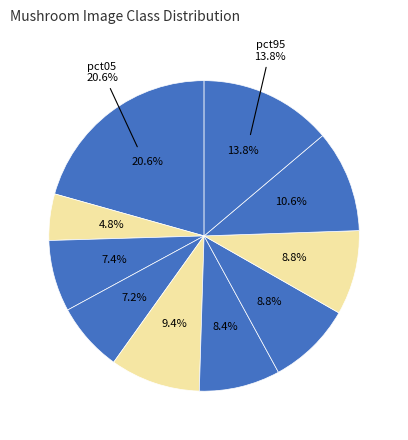

To the nearest percent, what is the combined percentage of pct35 and pct65?

16%